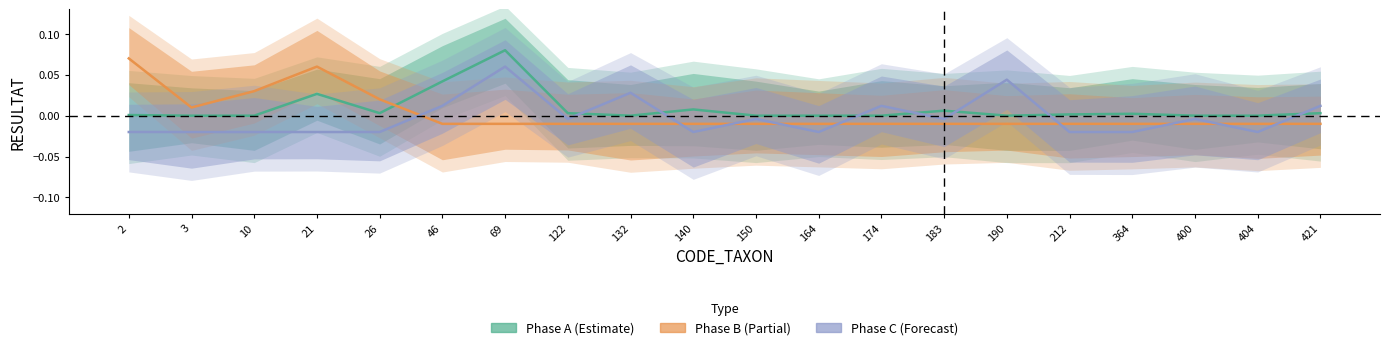

At which category does Phase B (Estimate based on partial data) reach its first local peak?

21